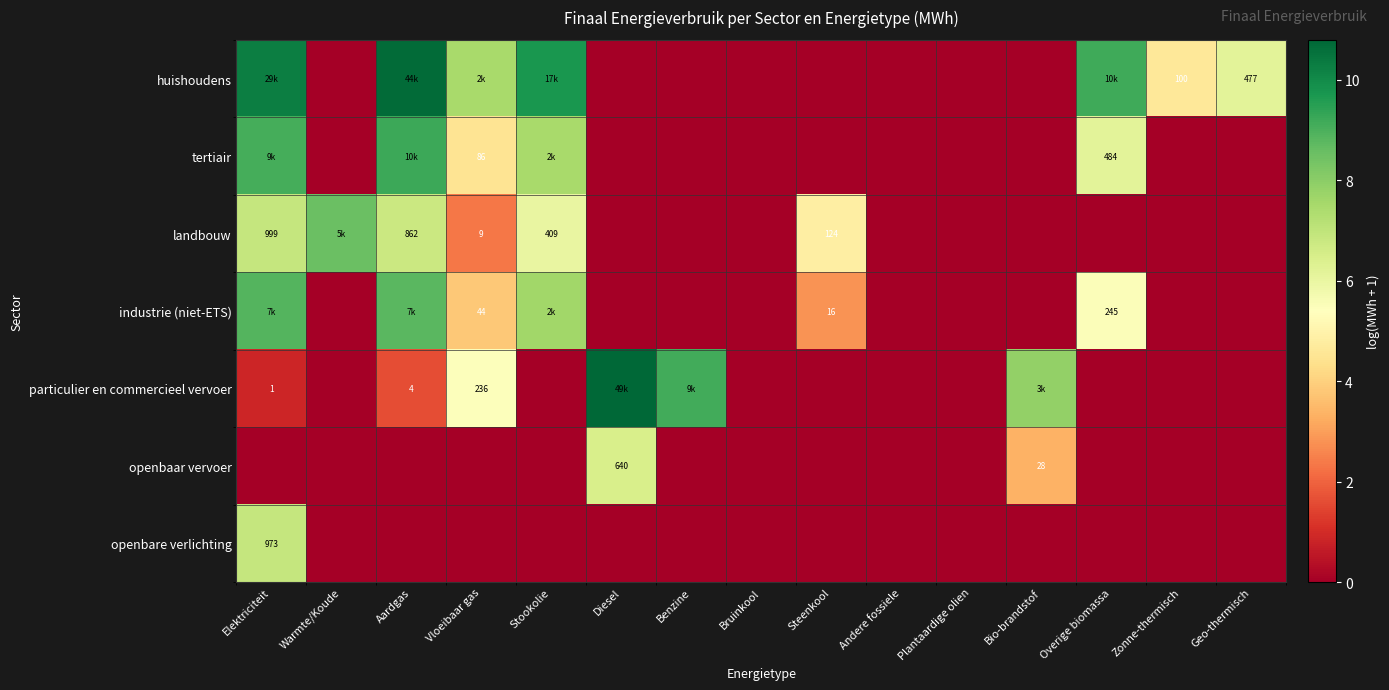

At which label is landbouw closest to 4?

Steenkool